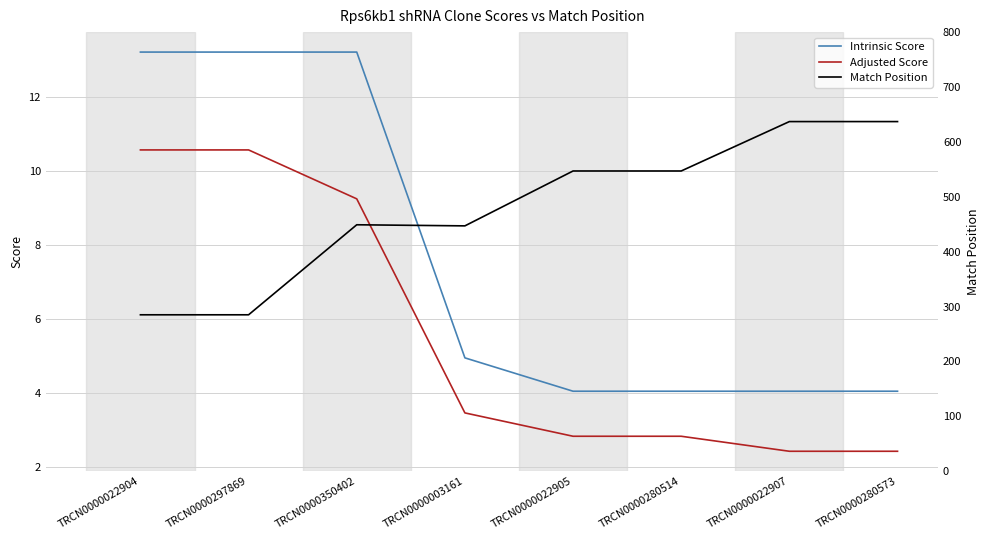

The Intrinsic Score series shows 1.8 at TRCN0000280573. True or false?

False